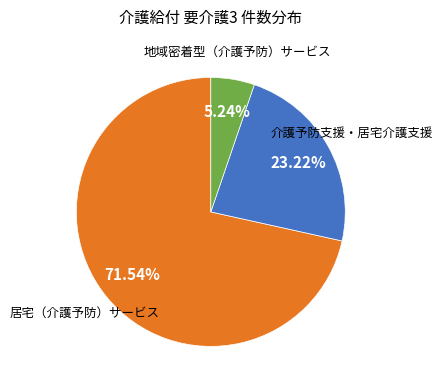

To the nearest percent, what is the difference between the largest and smallest slice percentages?

66%